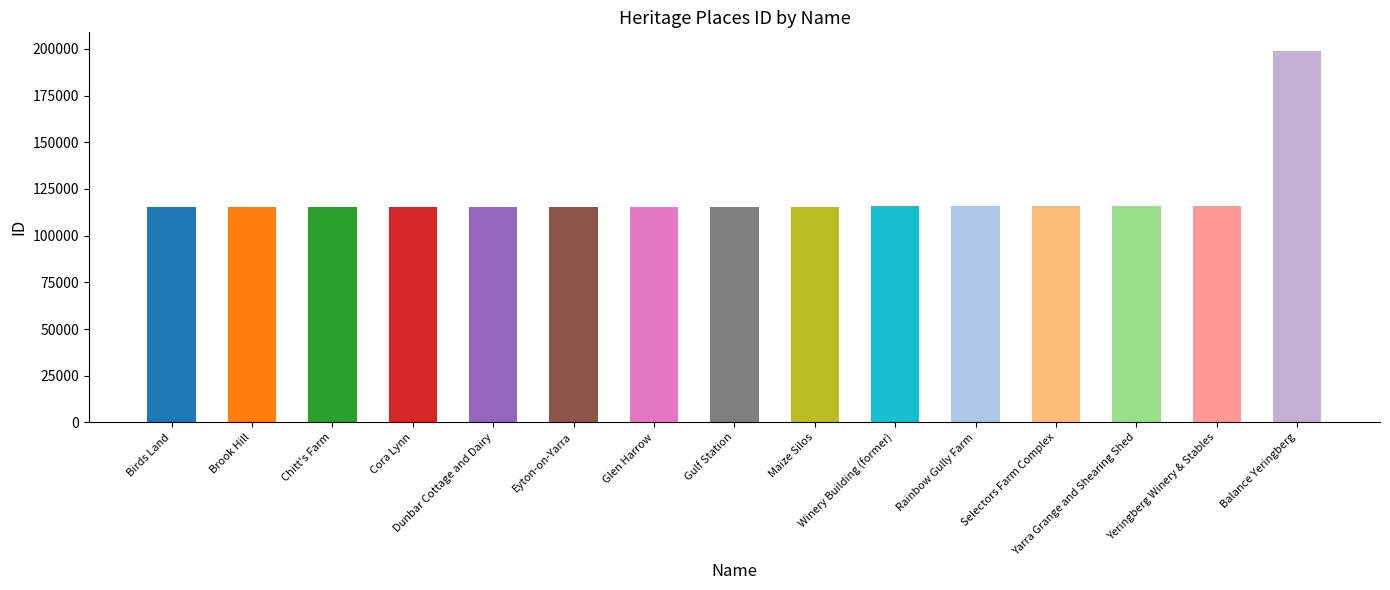

Count the number of categories in the chart.

15